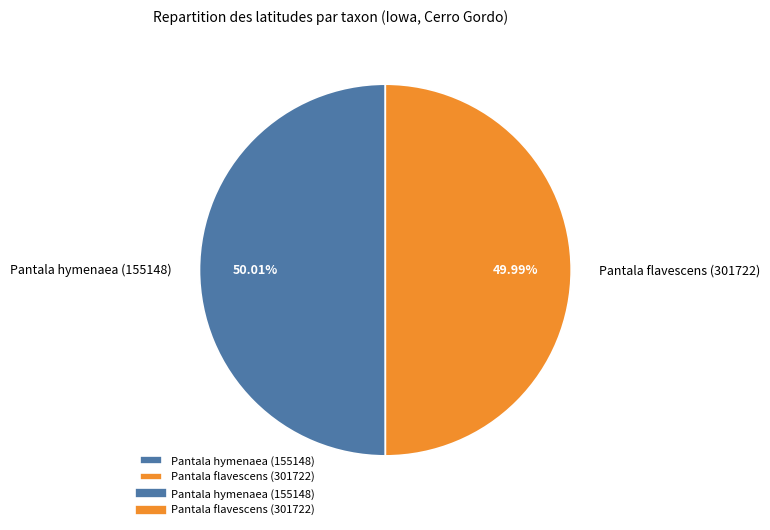

Is there a majority slice in this chart?

Yes